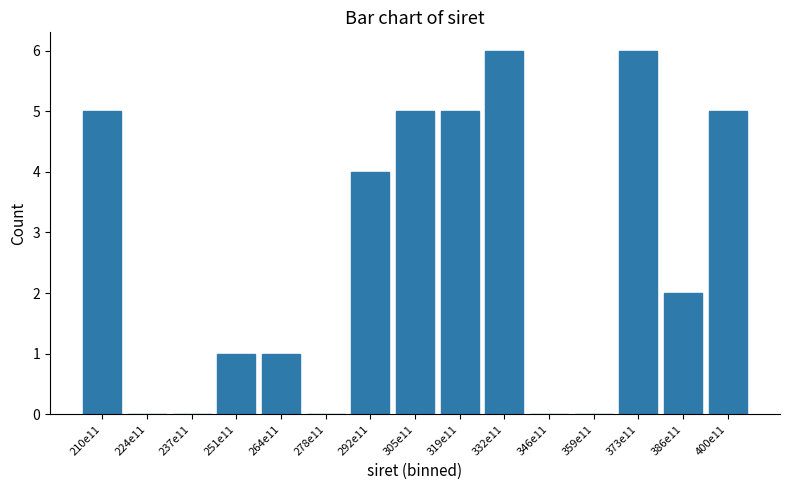

Reading right to left, list all the values displayed in this chart.

400e11=5	386e11=2	373e11=6	359e11=0	346e11=0	332e11=6	319e11=5	305e11=5	292e11=4	278e11=0	264e11=1	251e11=1	237e11=0	224e11=0	210e11=5